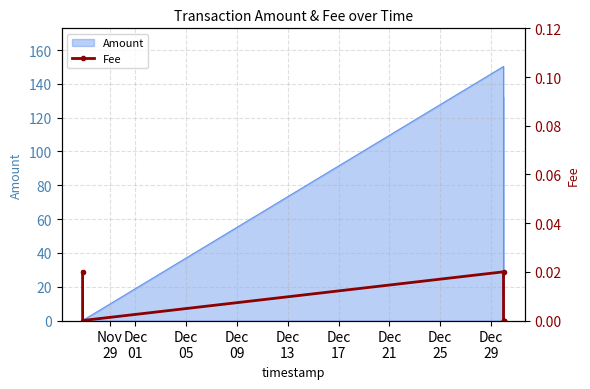

How many lines are shown in the chart?

1